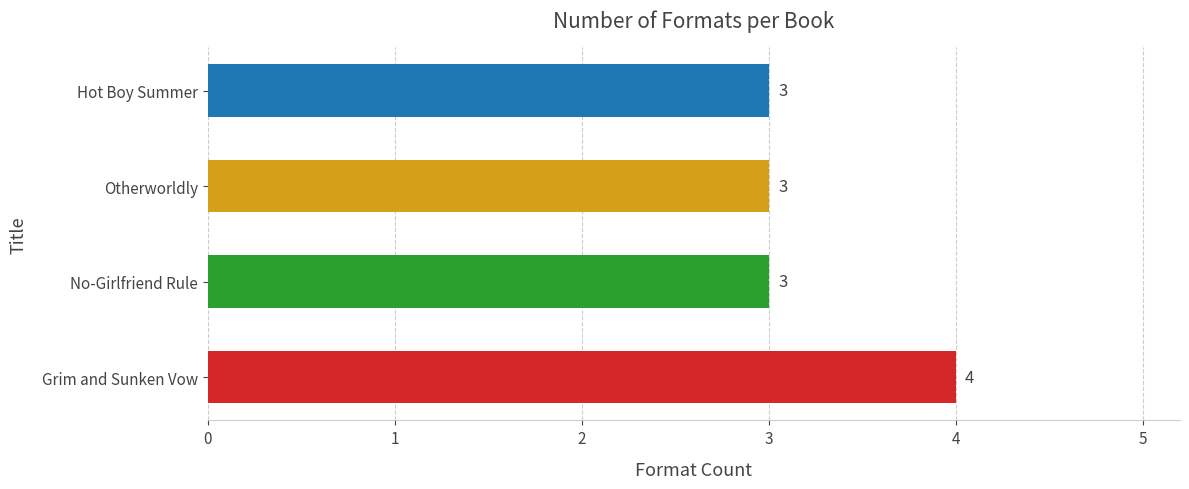

How many categories are shown in the chart?

4